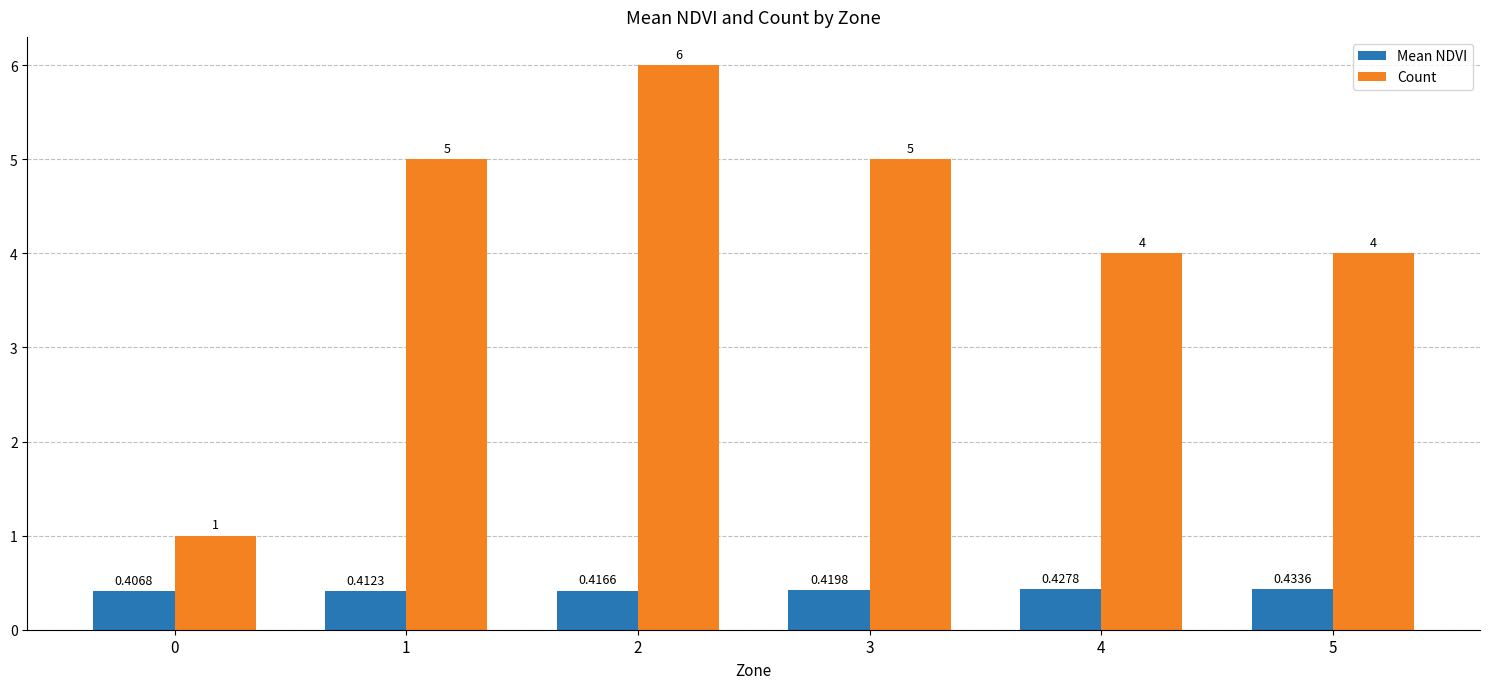

What is the sum of the Count values at 1 and 4?

9.0